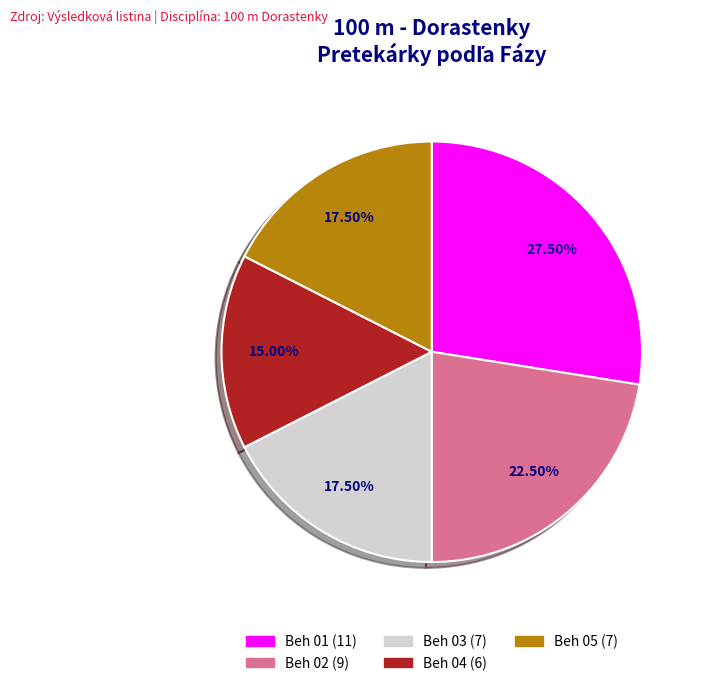

What is the ratio of the value at Beh 05 to the value at Beh 01?

0.6